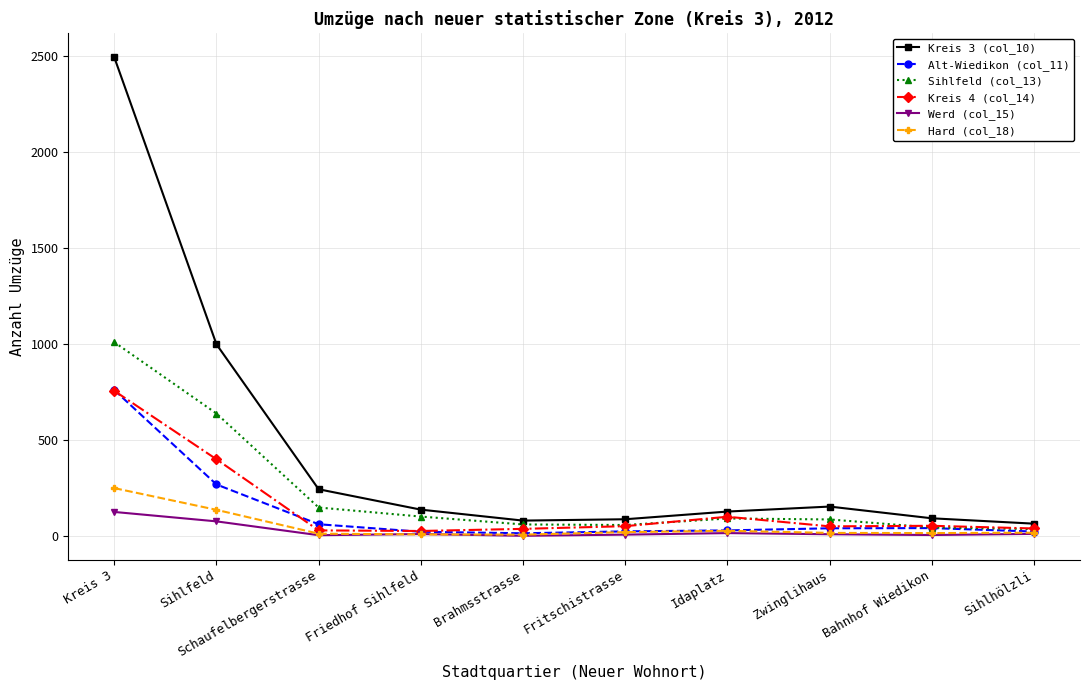

Which series has the largest total across all categories?

Kreis 3 (col_10)